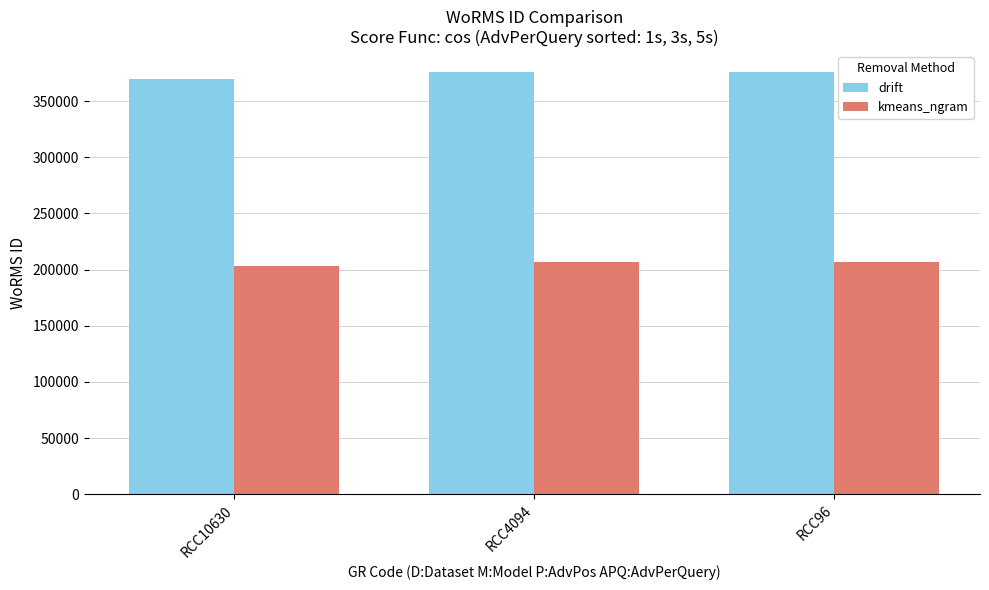

What are all the series names shown in the legend?

drift, kmeans_ngram